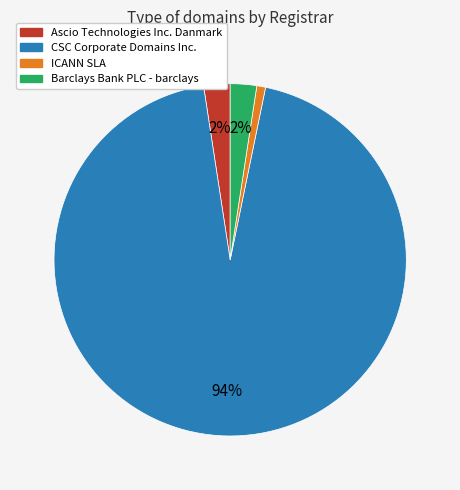

How many slices are in this pie chart?

4